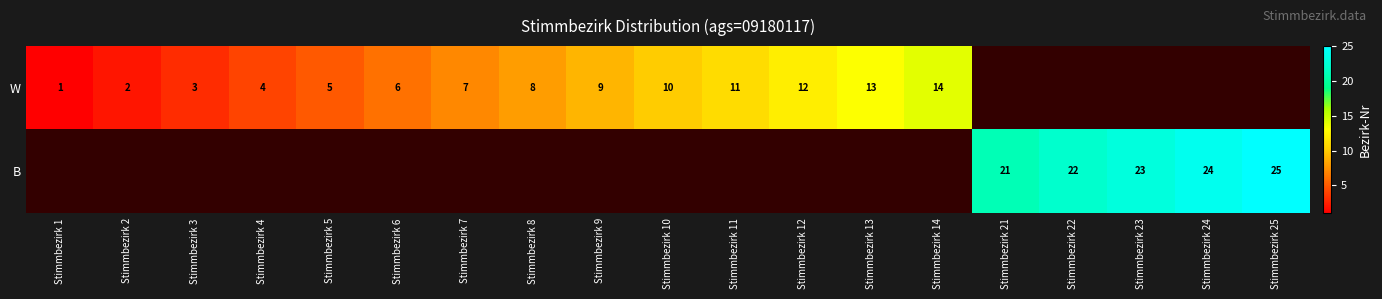

Is it true that B equals 22 at Stimmbezirk 22?

True